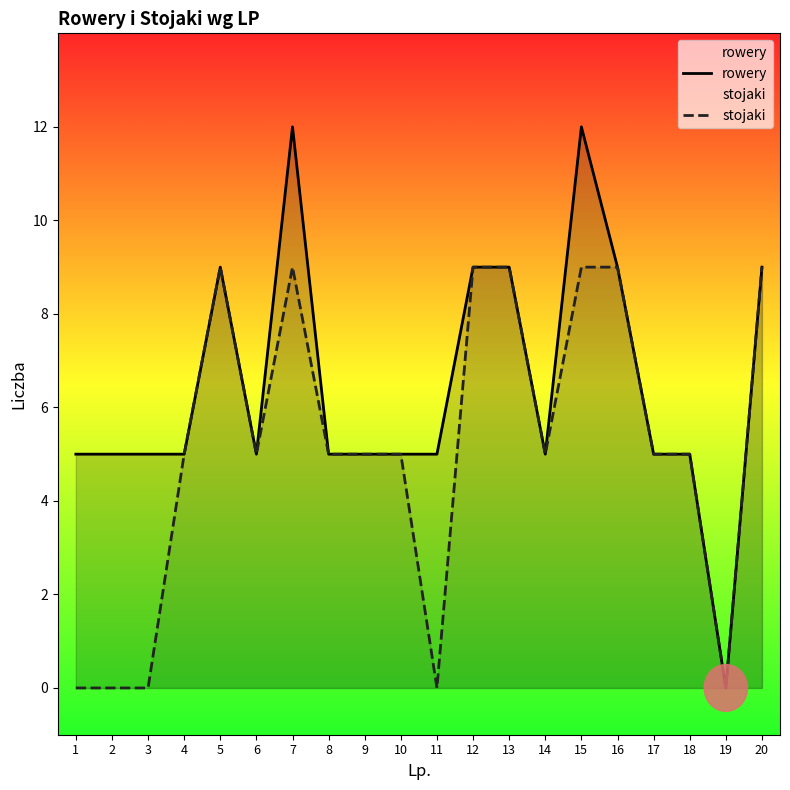

The value of stojaki at 9 is 5. True or false?

True